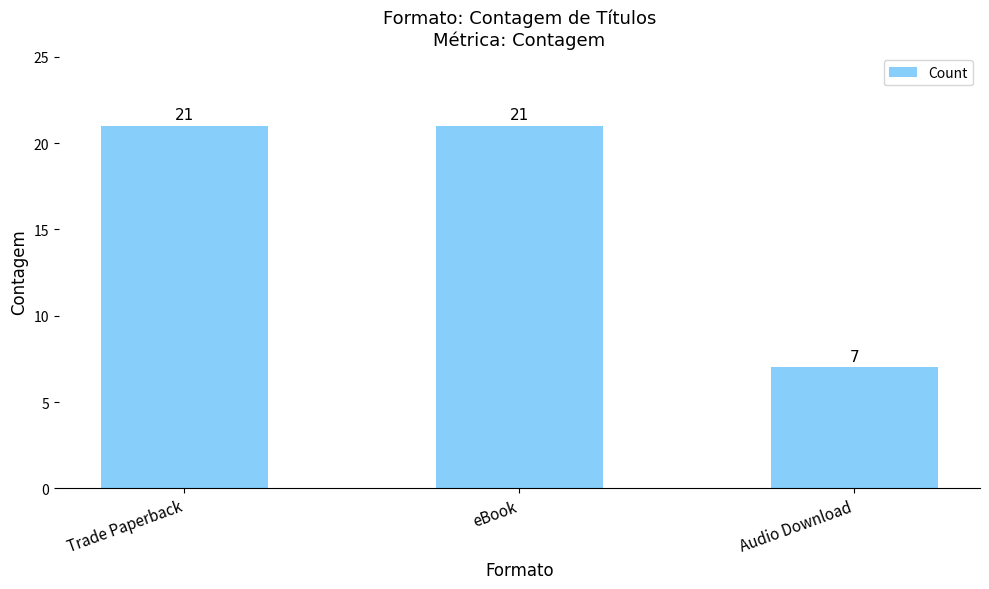

The value at Trade Paperback is 21. True or false?

True